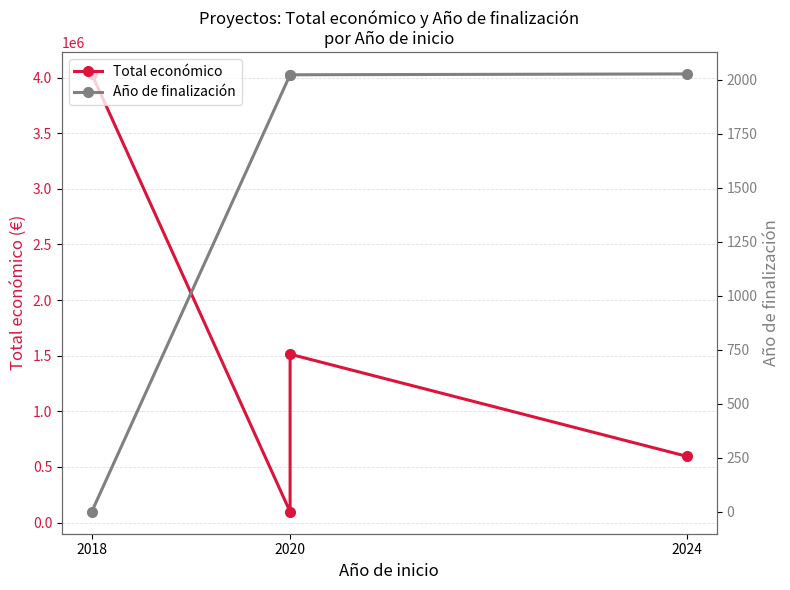

How many series are shown in this chart?

2